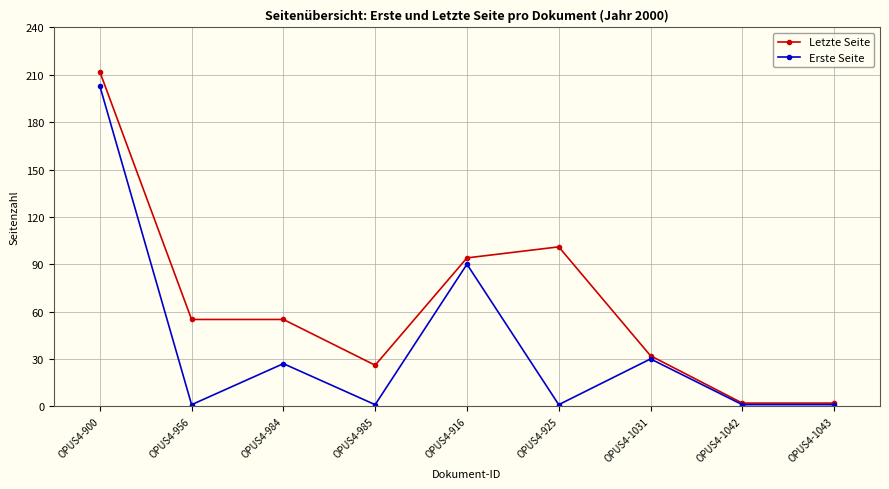

Reading left to right, list all the values displayed in this chart.

Letzte Seite: OPUS4-900=212	OPUS4-956=55	OPUS4-984=55	OPUS4-985=26	OPUS4-916=94	OPUS4-925=101	OPUS4-1031=32	OPUS4-1042=2	OPUS4-1043=2
Erste Seite: OPUS4-900=203	OPUS4-956=1	OPUS4-984=27	OPUS4-985=1	OPUS4-916=90	OPUS4-925=1	OPUS4-1031=30	OPUS4-1042=1	OPUS4-1043=1